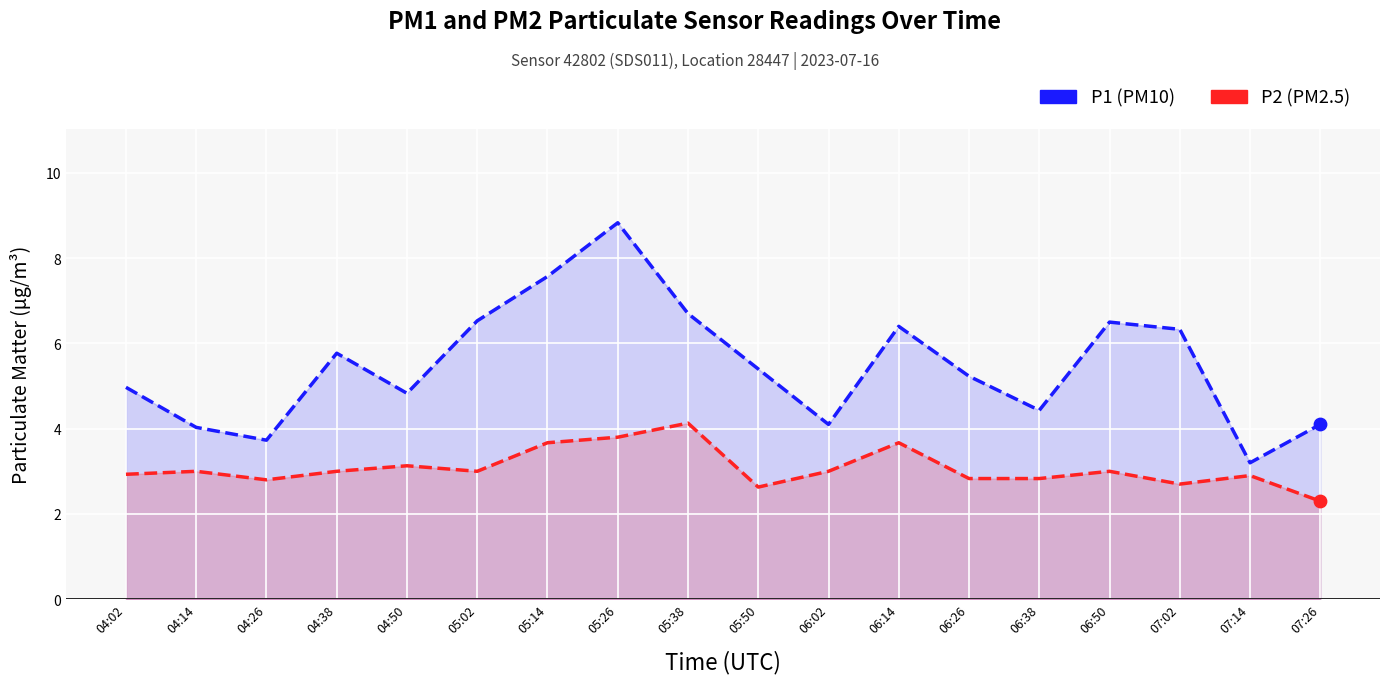

Which series reaches the minimum Y coordinate?

P2